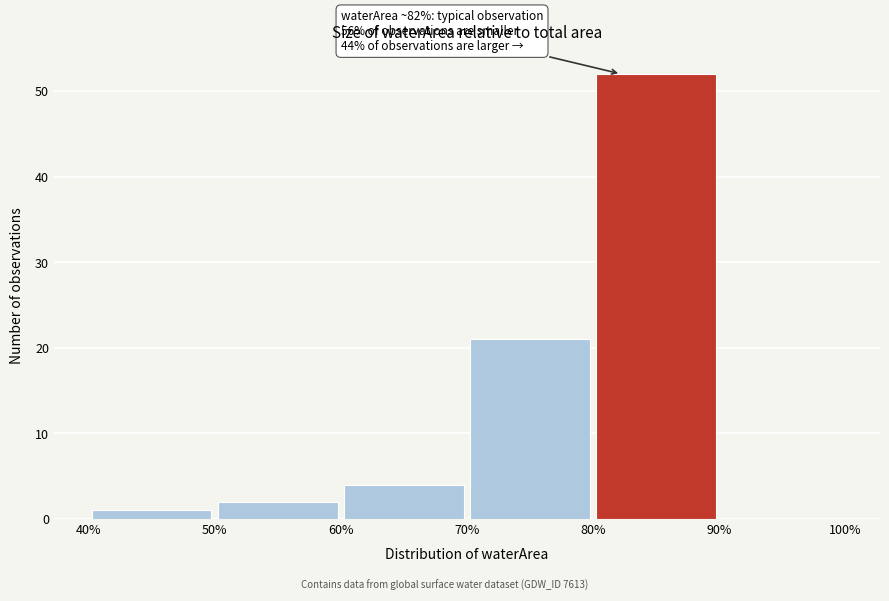

Over which range of the x-axis is the bar tallest?

80% to 90%